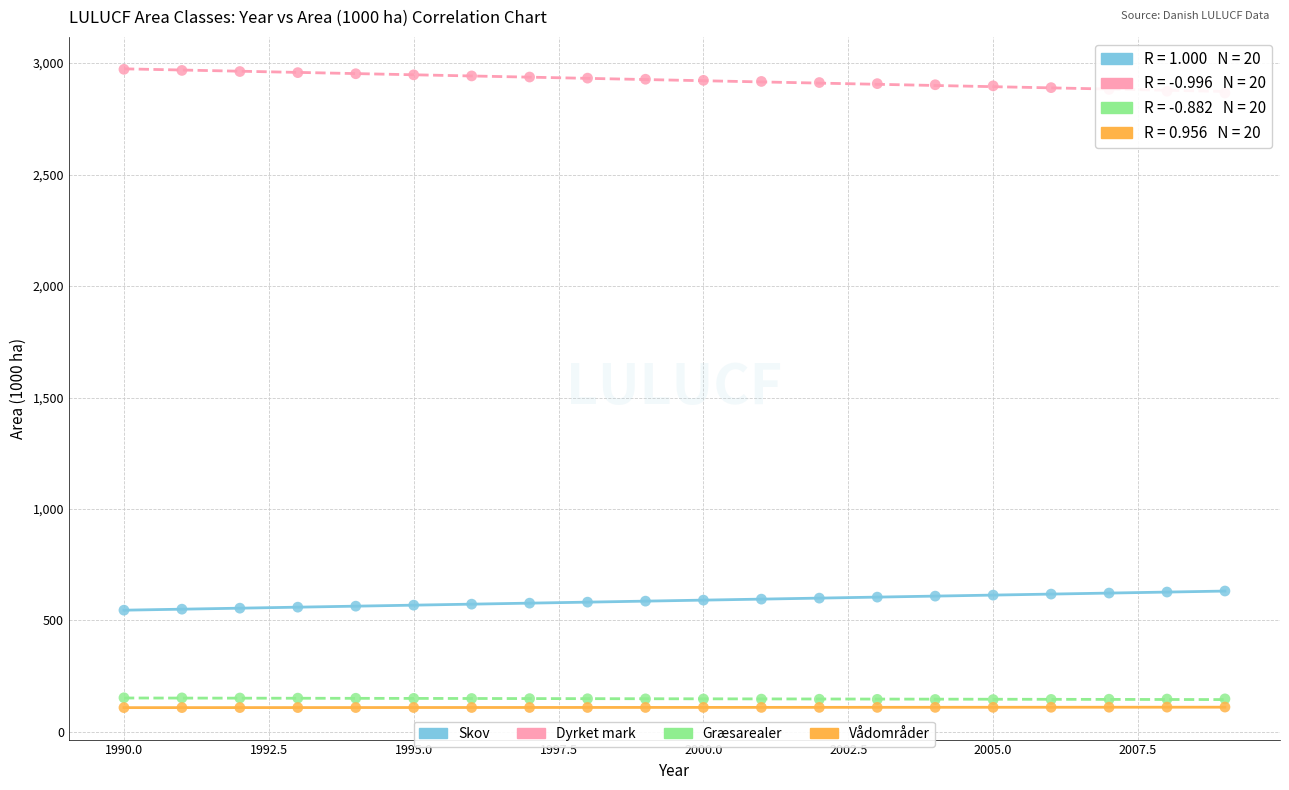

Which series contains the highest Y value?

Dyrket mark